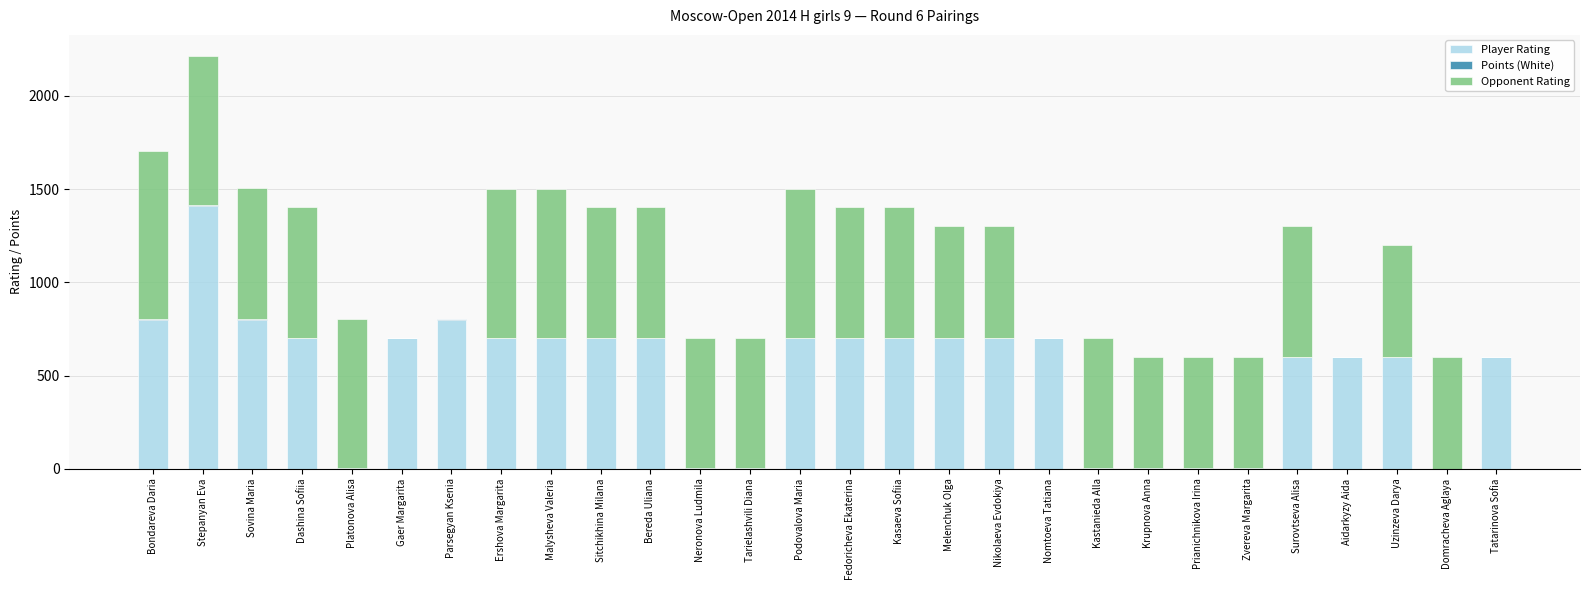

At which category is the sum across all series the highest?

Stepanyan Eva